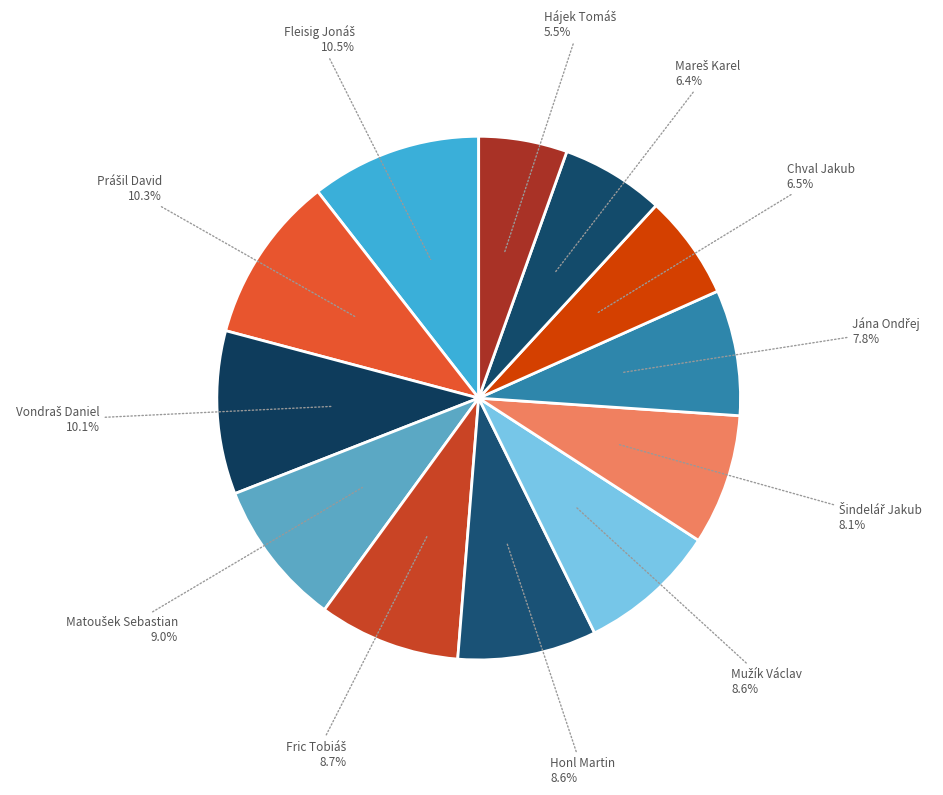

Does any single category account for the majority?

No